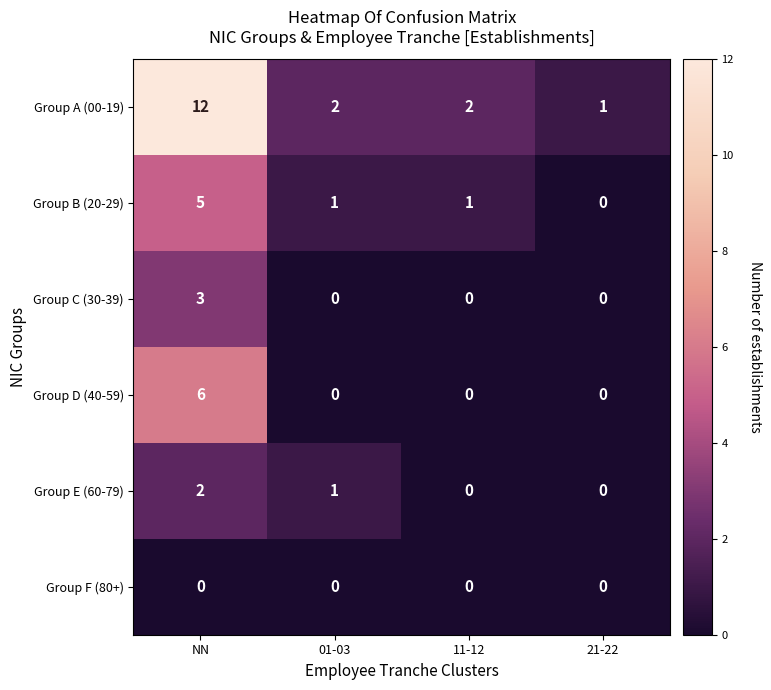

Count the number of data series in this chart.

6